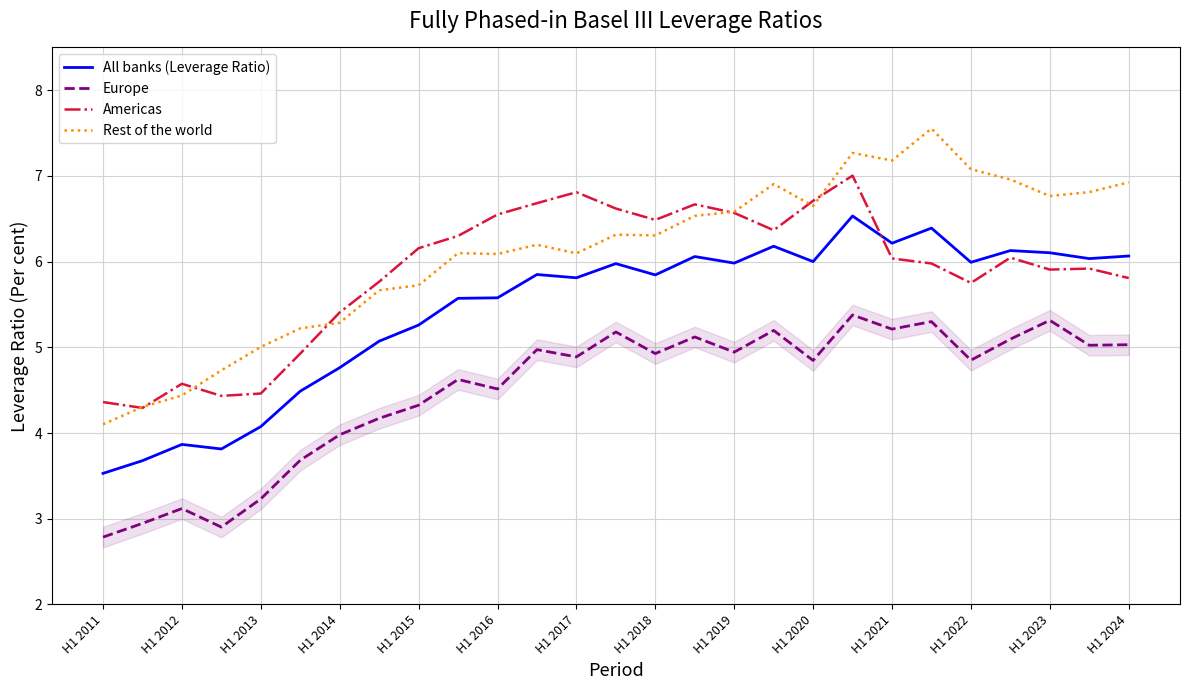

What is the minimum value shown in the chart?

2.8